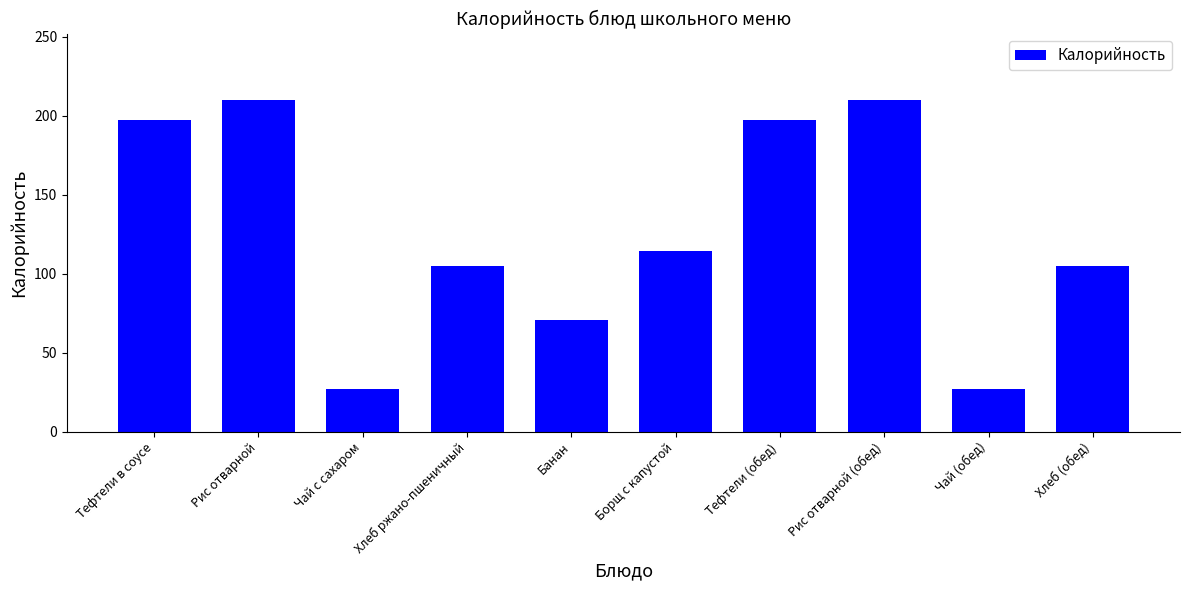

What position from the right is Банан?

6